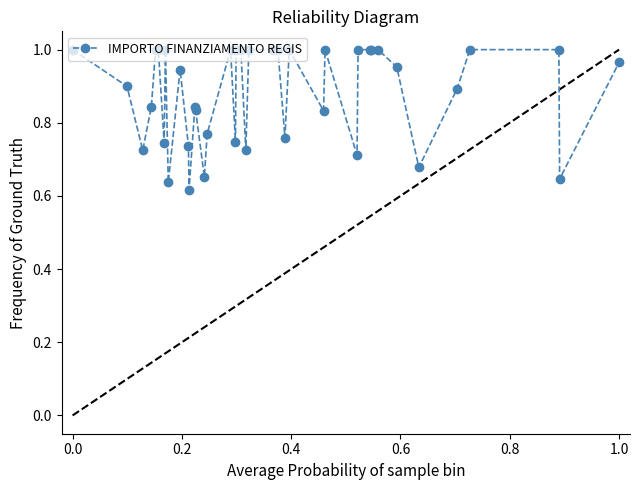

What is the difference between the maximum and minimum values?

0.4